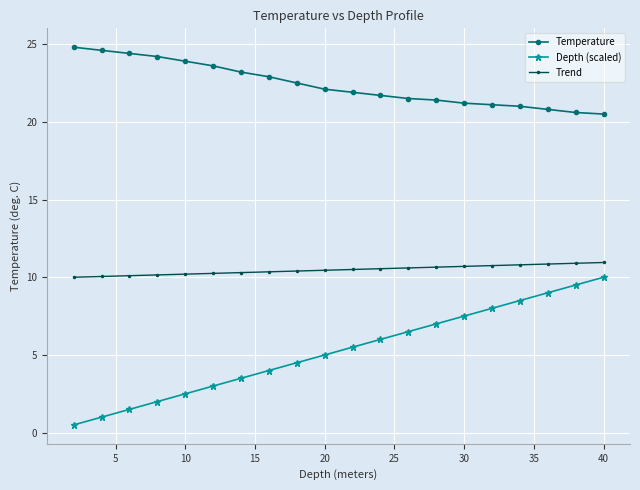

True or false: Depth (scaled) and Trend intersect in this chart.

False